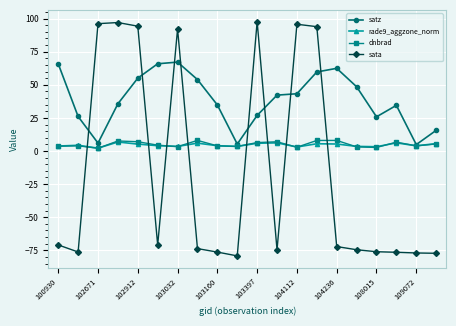

Which series has the largest range (max minus min)?

sata